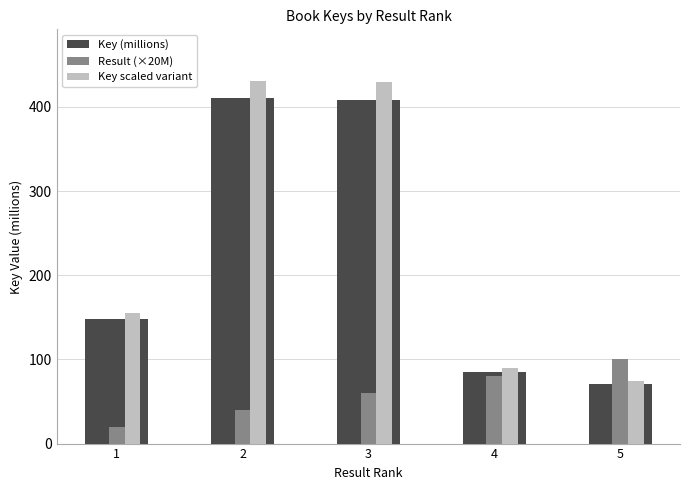

Which series has the largest total across all categories?

Key scaled variant